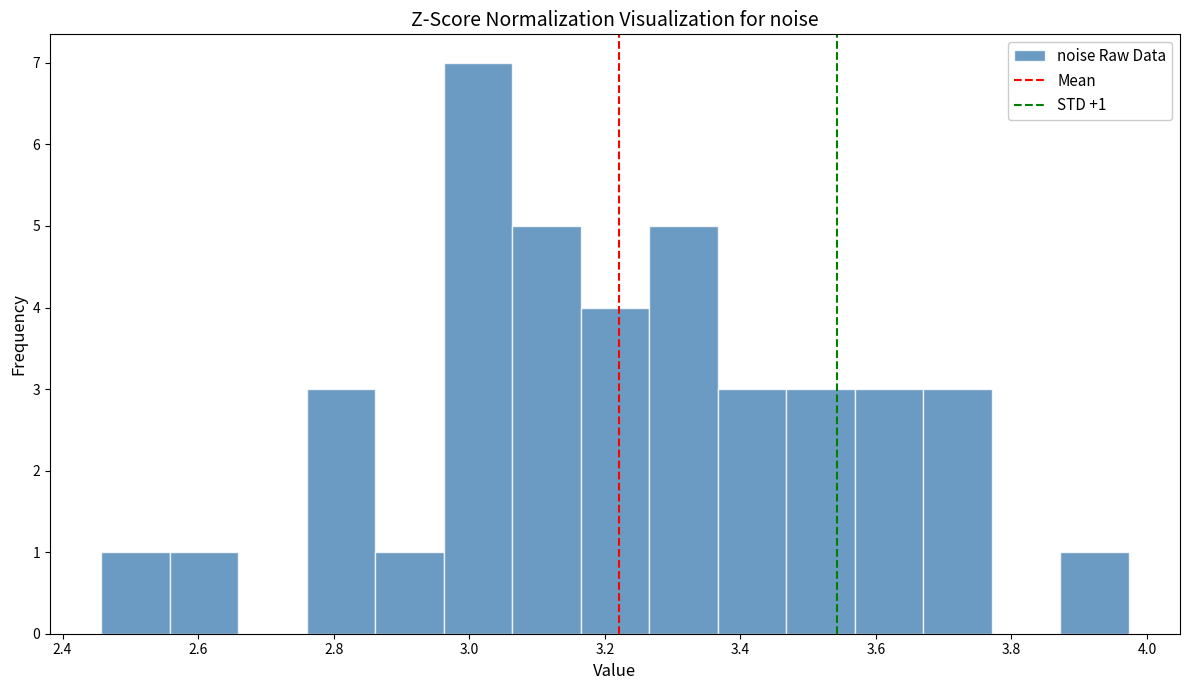

Which range on the x-axis has the tallest bar?

2.96 to 3.06